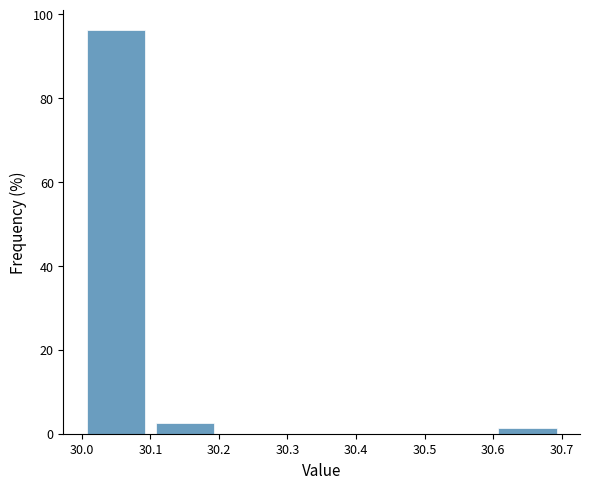

Reading left to right, transcribe this chart: for each bar, give the range it covers on the x-axis and its height. The values are not printed on the chart, so give them approximately, as read against the axis.

30.0 to 30.1: 96
30.1 to 30.2: 2
30.2 to 30.3: 0
30.3 to 30.4: 0
30.4 to 30.5: 0
30.5 to 30.6: 0
30.6 to 30.7: under 2